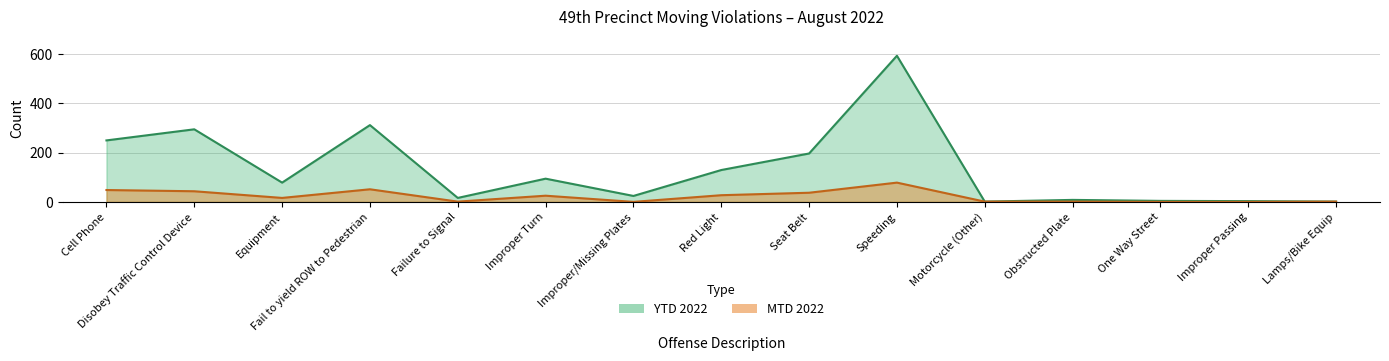

How many series are shown in this chart?

2